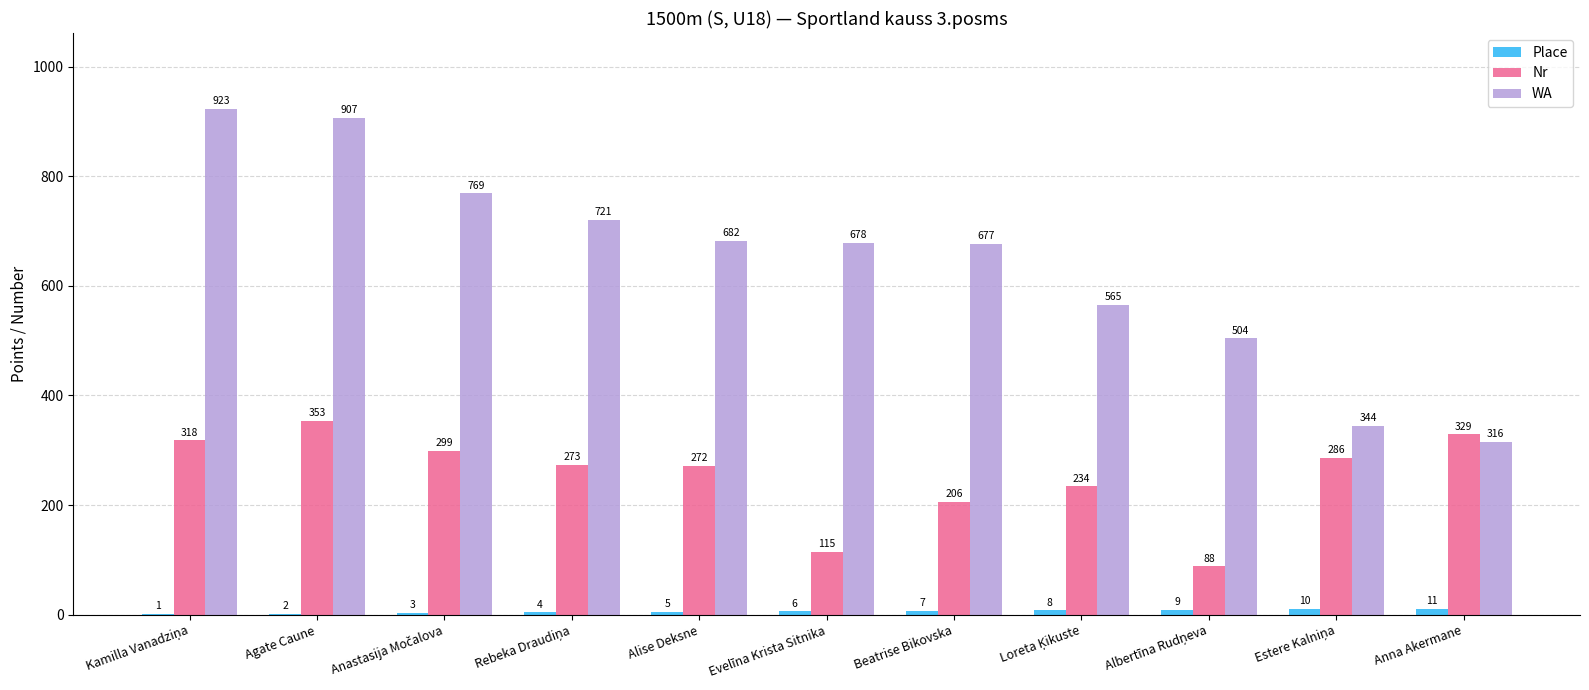

The value of Nr at Beatrise Bikovska is 206. True or false?

True